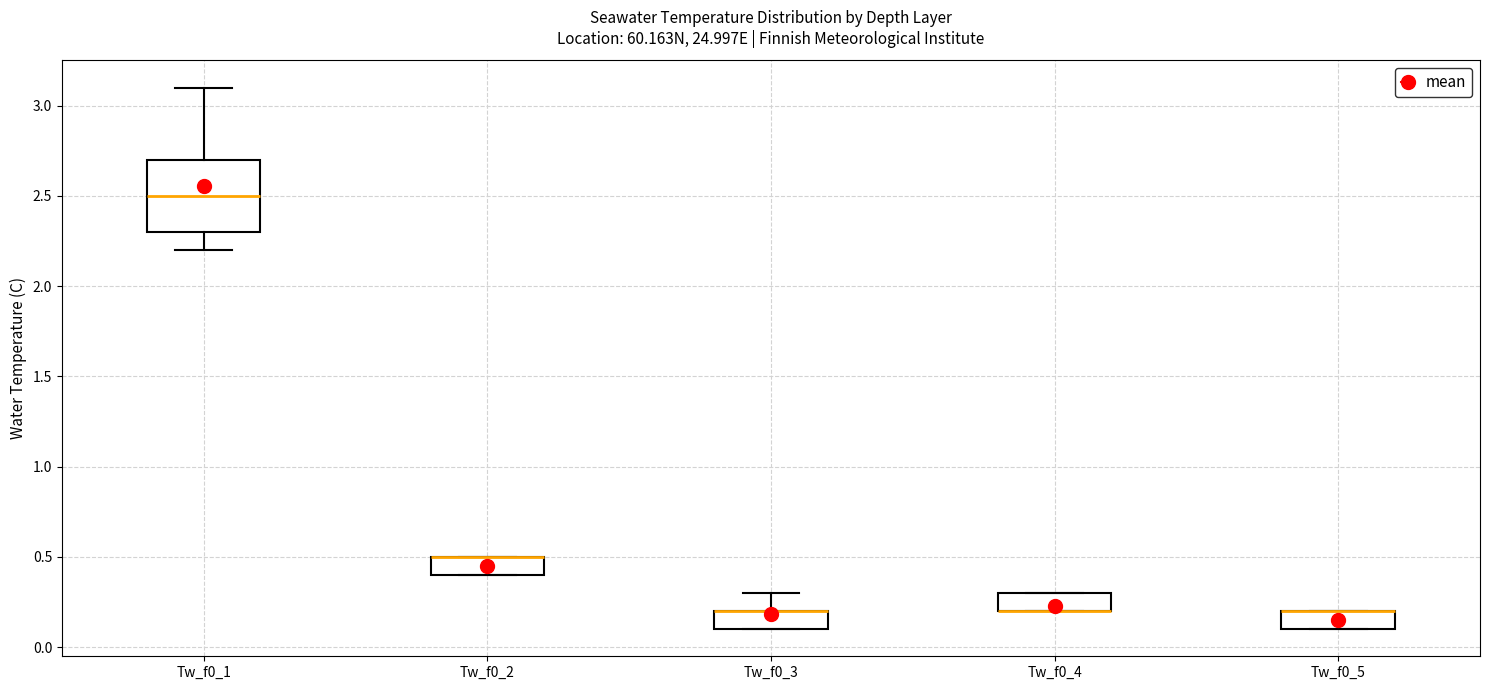

Reading left to right, transcribe this box plot: for each box, give where its median line is, the range the box spans, and where its two whiskers end, as read against the y-axis. The values are not printed on the chart, so give them approximately, as read against the axis.

Tw_f0_1: median 2.5, box 2.3 to 2.7, whiskers 2.2 to 3.1
Tw_f0_2: median 0.5 (drawn on the box's upper edge), box 0.4 to 0.5, whiskers 0.4 to 0.5
Tw_f0_3: median 0.2 (drawn on the box's upper edge), box 0.1 to 0.2, whiskers 0.1 to 0.3
Tw_f0_4: median 0.2 (drawn on the box's lower edge), box 0.2 to 0.3, whiskers 0.2 to 0.3
Tw_f0_5: median 0.2 (drawn on the box's upper edge), box 0.1 to 0.2, whiskers 0.1 to 0.2